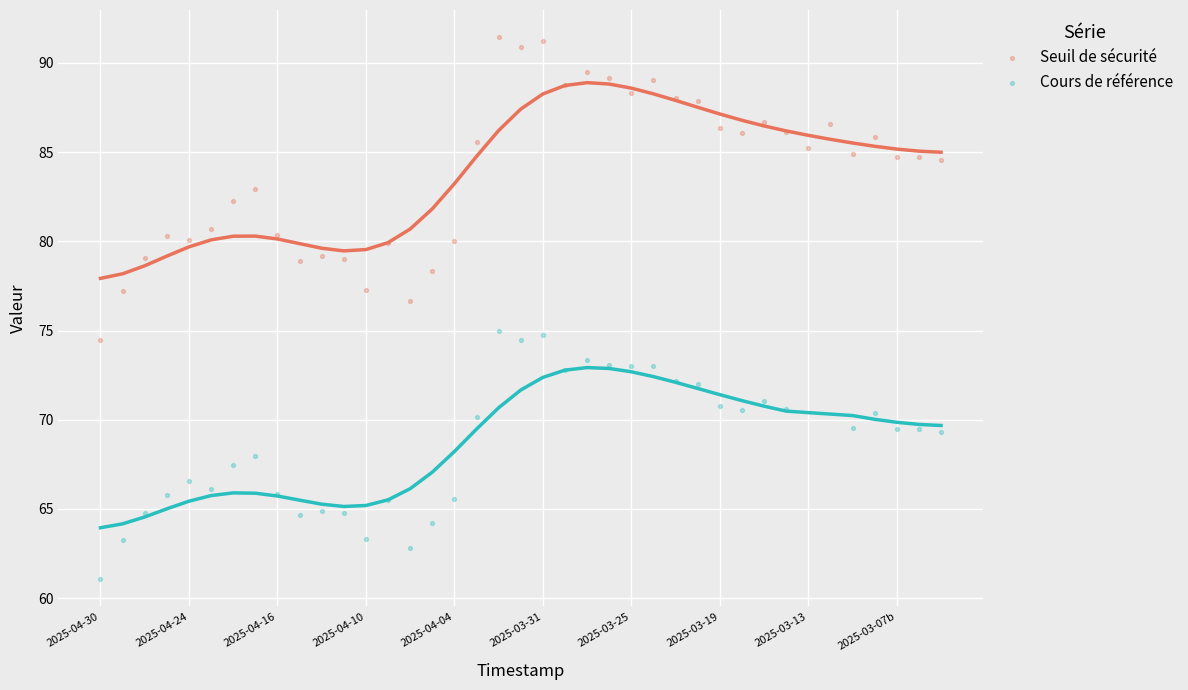

Which series reaches the maximum Y coordinate?

Seuil de sécurité